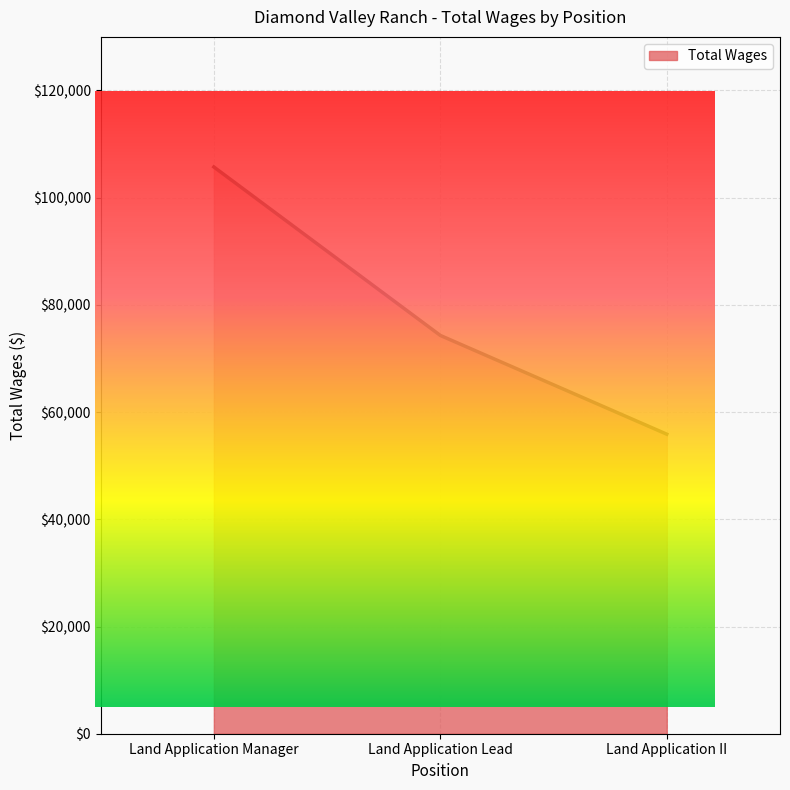

What is the maximum value shown in the chart?

105730